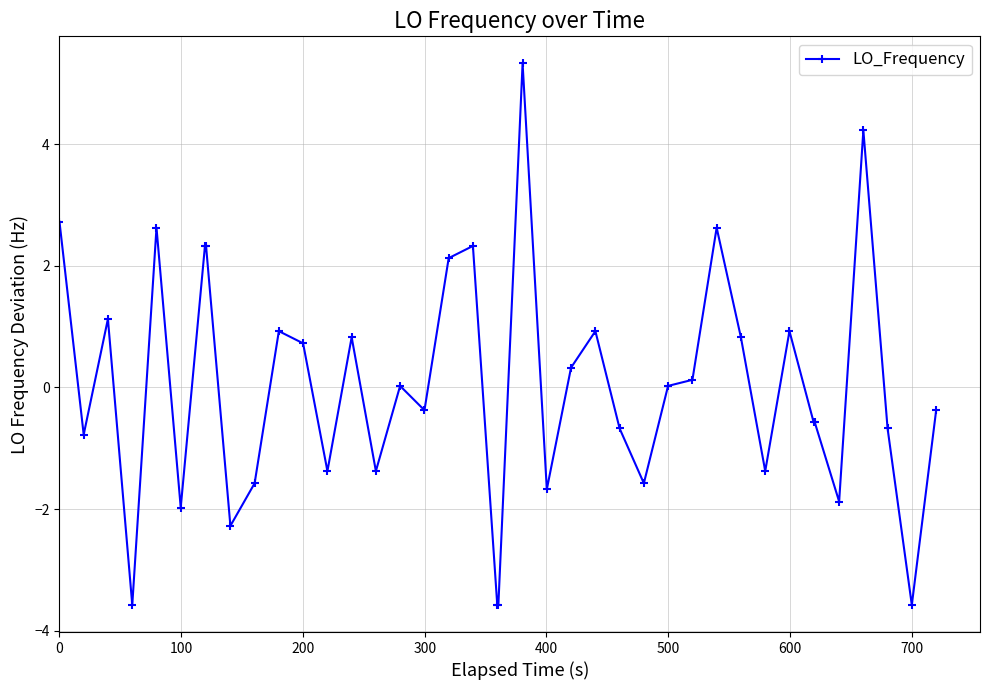

What is the difference between the maximum and minimum values?

8.9